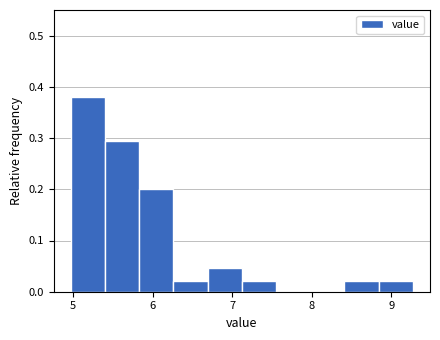

Reading left to right, transcribe this chart: for each bar, give the range it covers on the x-axis and its height. Neither the bar edges nor the heights are printed on the chart, so give them approximately, as read against the axes.

4.97 to 5.40: 0.38
5.40 to 5.83: 0.29
5.83 to 6.26: 0.20
6.26 to 6.69: 0.02
6.69 to 7.12: 0.05
7.12 to 7.55: 0.02
7.55 to 7.98: 0
7.98 to 8.41: 0
8.41 to 8.84: 0.02
8.84 to 9.27: 0.02